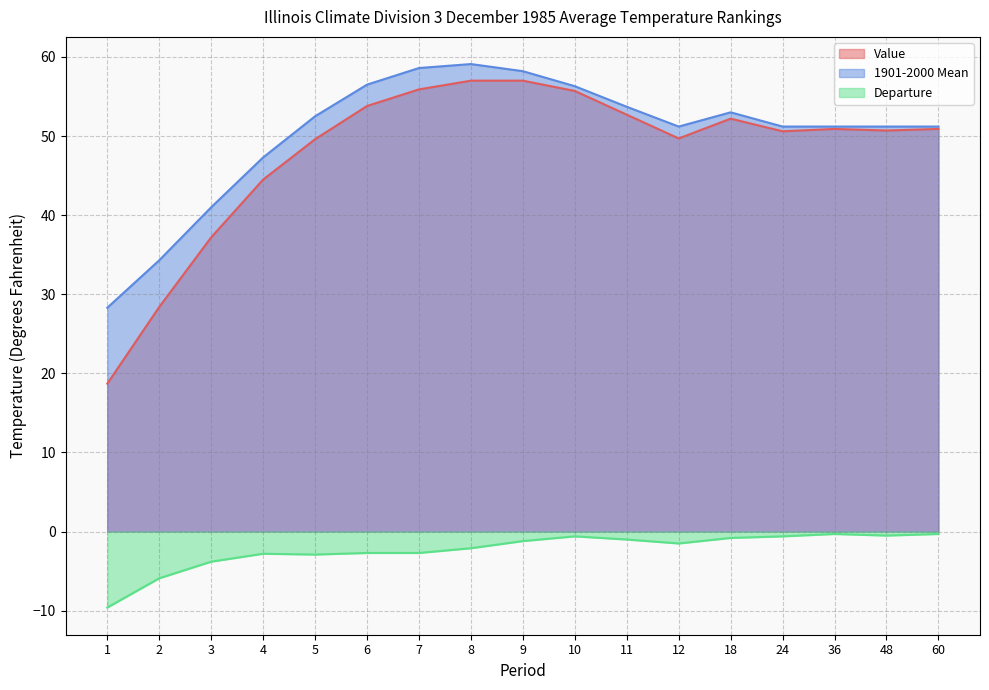

Rank the series at 6 from lowest to highest value.

Departure, Value, 1901-2000 Mean